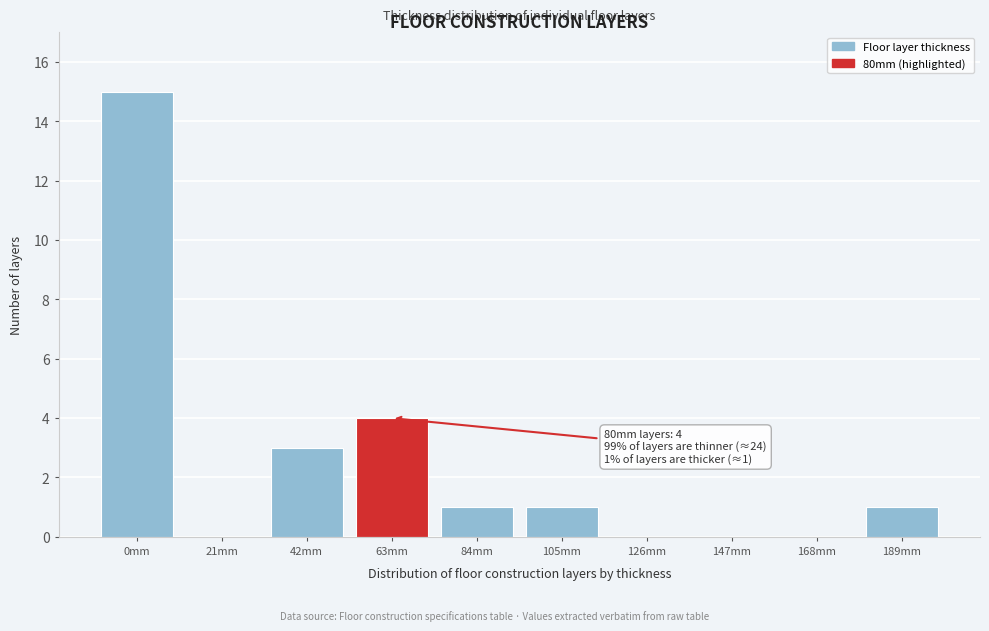

Reading left to right, what are all the values shown in this chart?

0mm=15	21mm=0	42mm=3	63mm=4	84mm=1	105mm=1	126mm=0	147mm=0	168mm=0	189mm=1